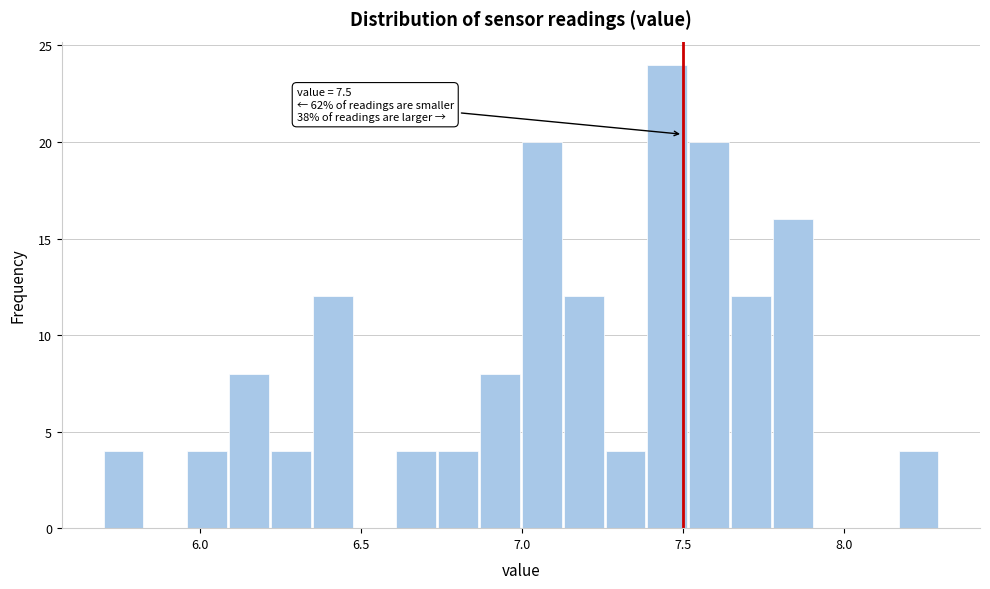

Around what value on the x-axis is the tallest bar? Give the approximate position of its centre, as read against the axis.

7.45